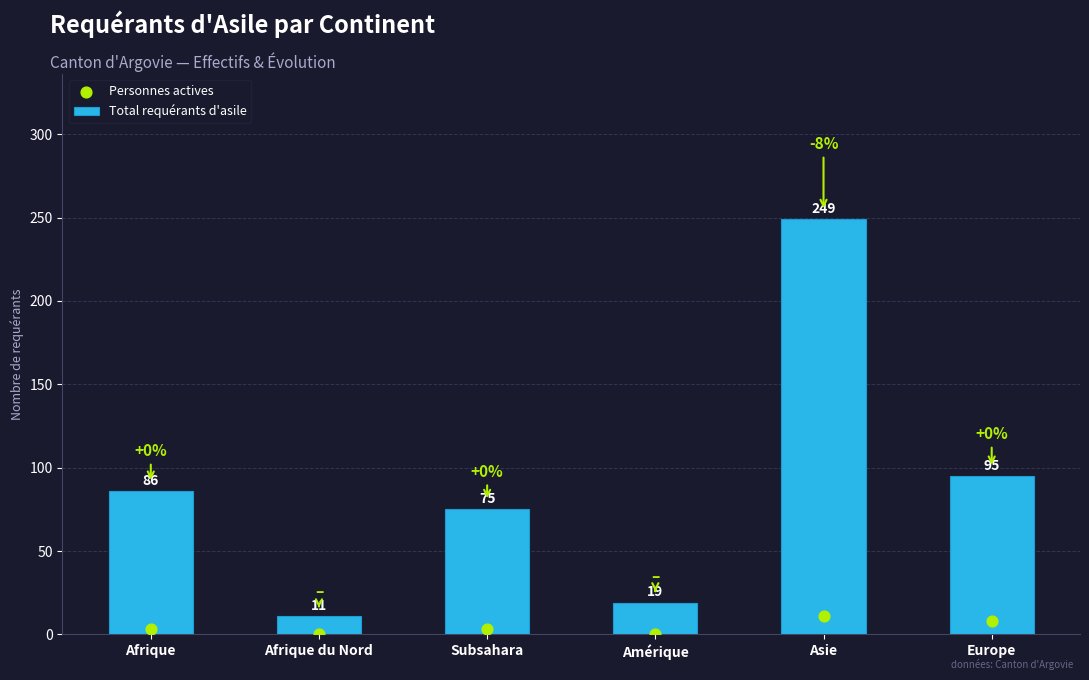

Which series has the largest total across all categories?

Total requérants d'asile